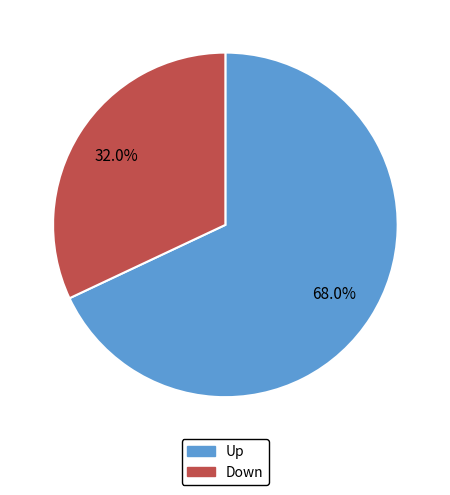

Is there a majority slice in this chart?

Yes